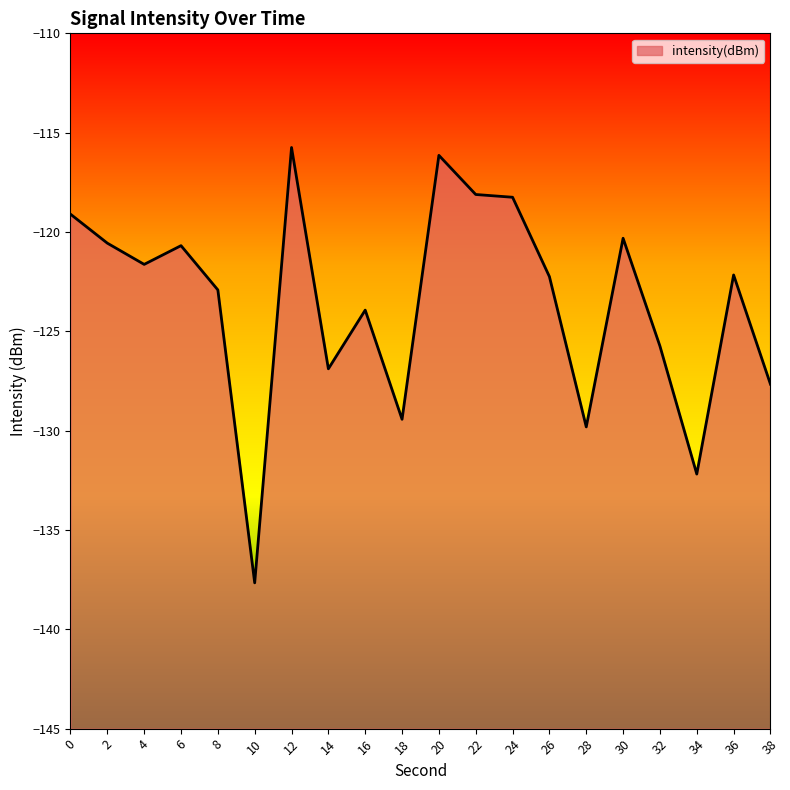

What value does the data have at 16?

-123.9